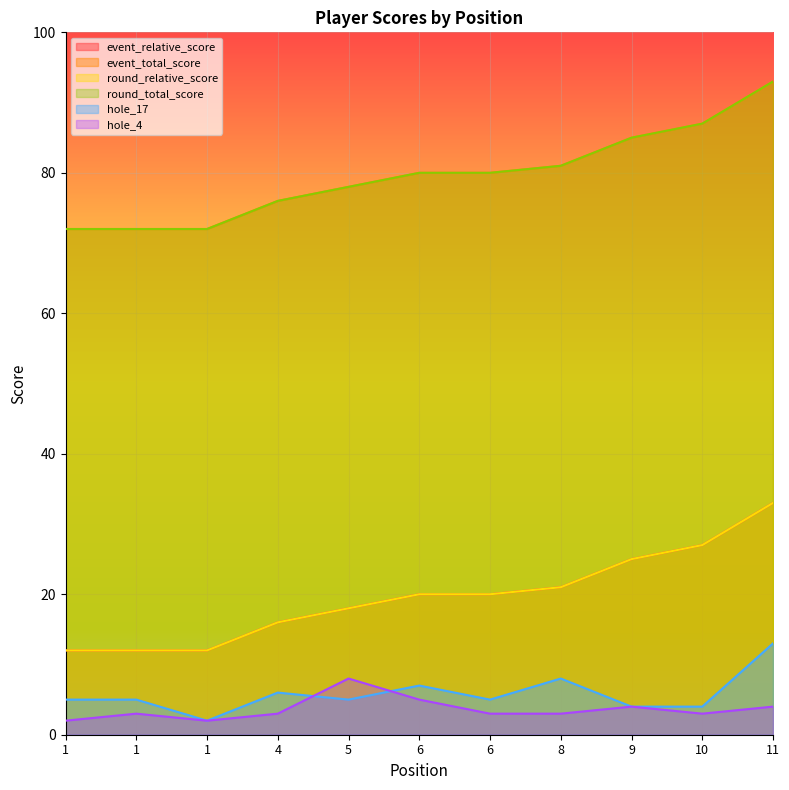

True or false: event_relative_score has more than 2 points higher than both neighbors.

False